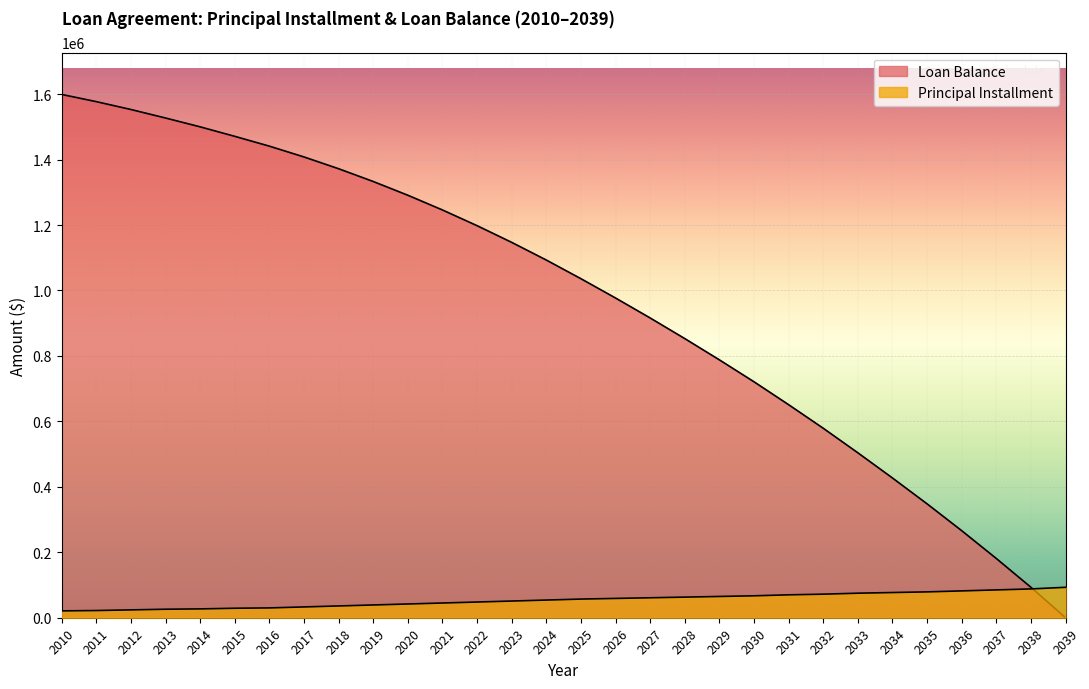

What is the sum of all Loan Balance values?

29096000